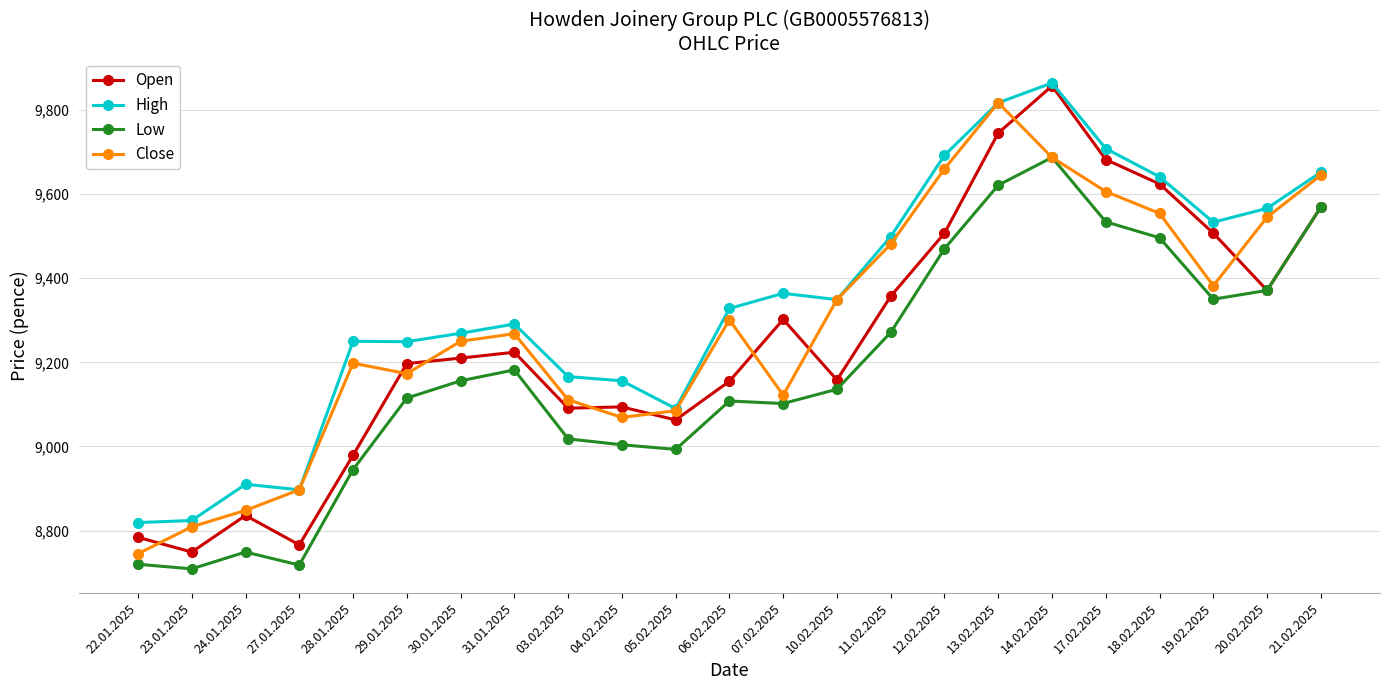

True or false: Close has a value of 4892 at 28.01.2025.

False